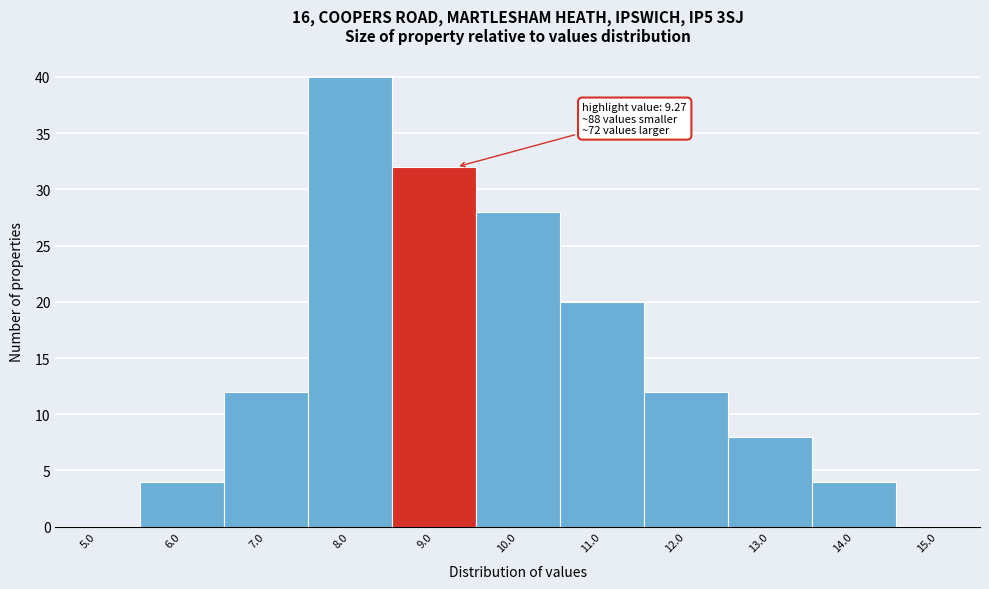

Reading left to right, transcribe all the data shown in this chart.

5.0=0	6.0=4	7.0=12	8.0=40	9.0=32	10.0=28	11.0=20	12.0=12	13.0=8	14.0=4	15.0=0